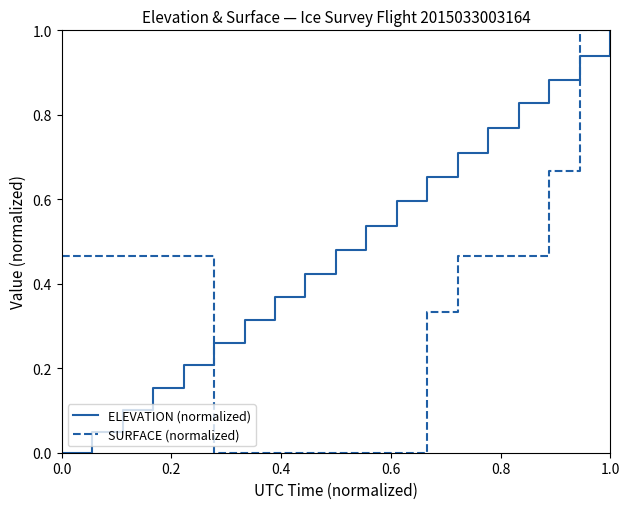

What is the difference between the maximum and minimum values in the SURFACE (normalized) series?

1.0